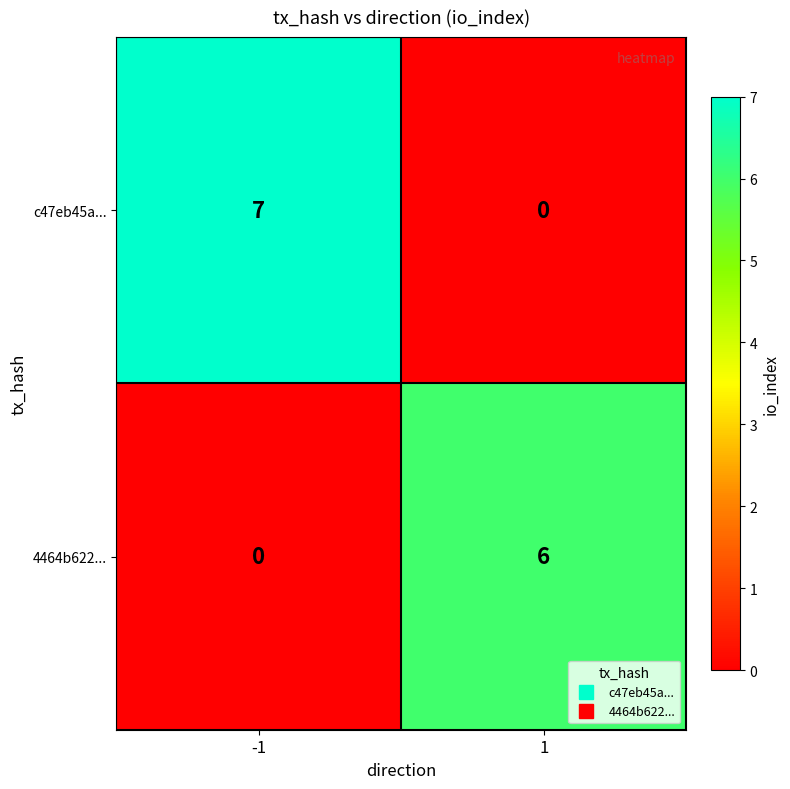

What is the highest value of the c47eb45a... series?

7